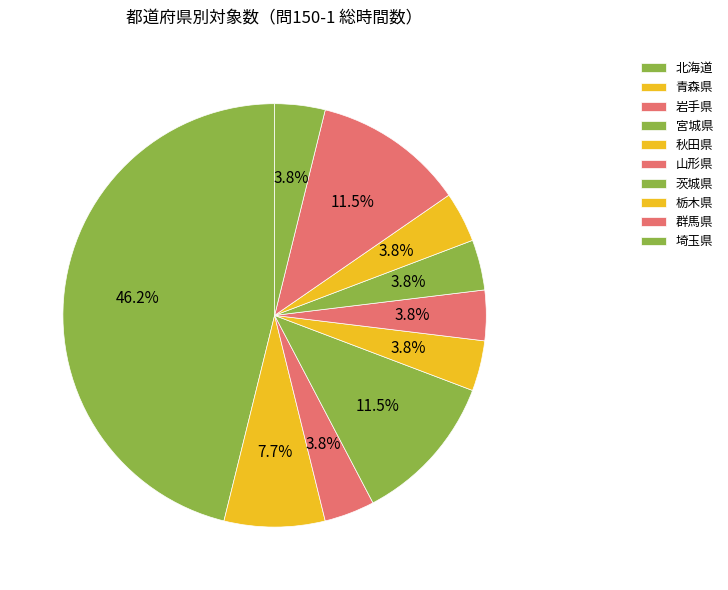

What percentage do 栃木県 and 北海道 together represent?

50.0%